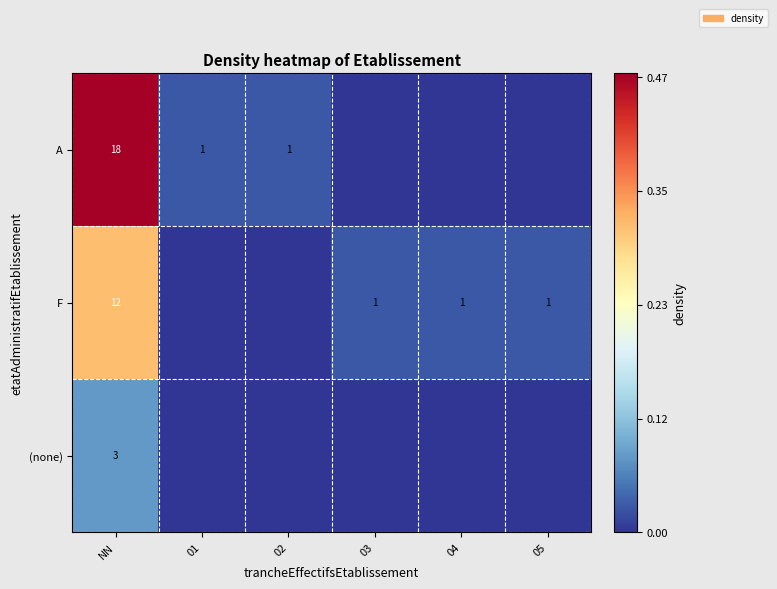

Rank the series at NN from highest to lowest value.

A, F, (none)